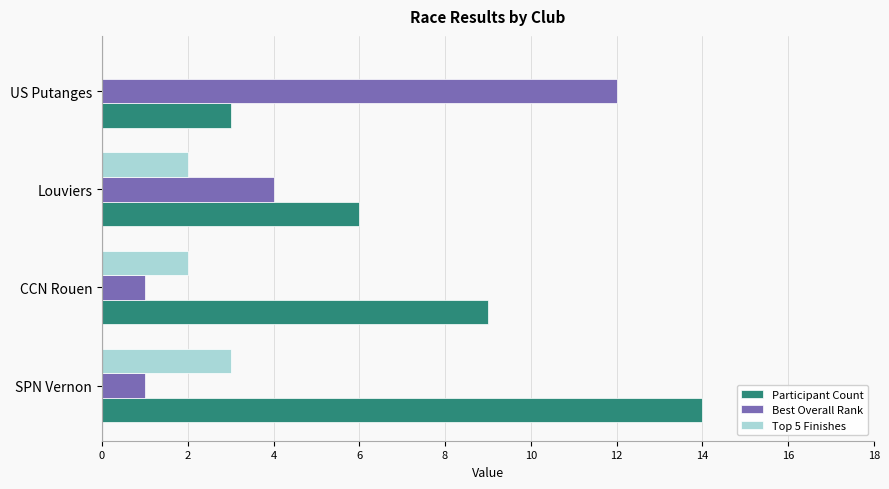

What is the approximate value of Participant Count at SPN Vernon, to the nearest 10?

10